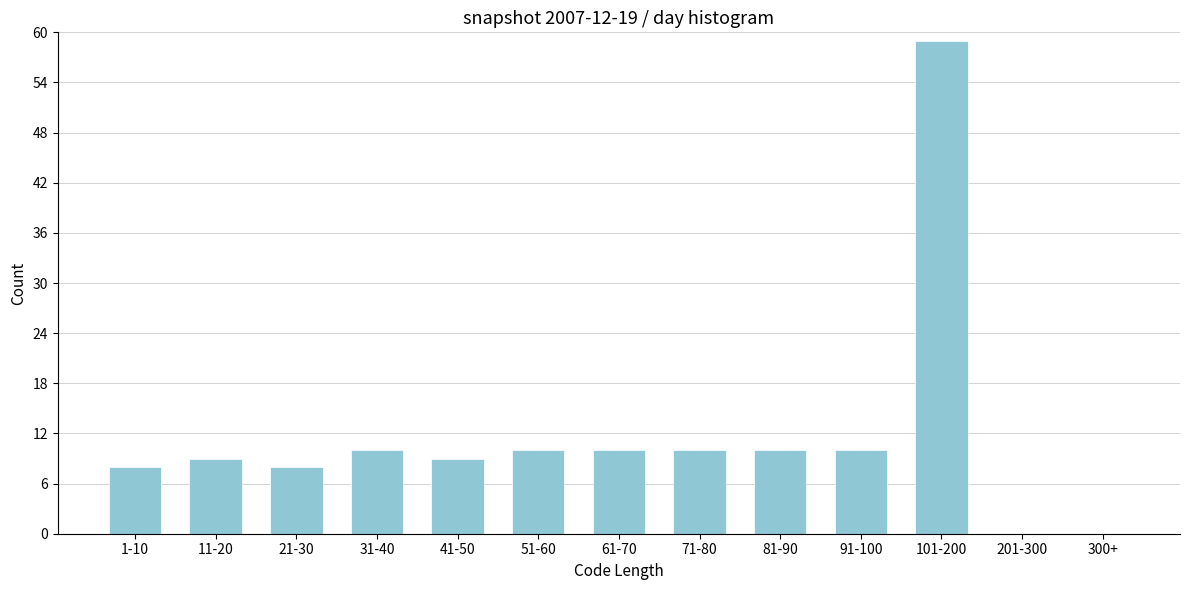

Reading left to right, list all the values displayed in this chart.

1-10=8	11-20=9	21-30=8	31-40=10	41-50=9	51-60=10	61-70=10	71-80=10	81-90=10	91-100=10	101-200=59	201-300=0	300+=0